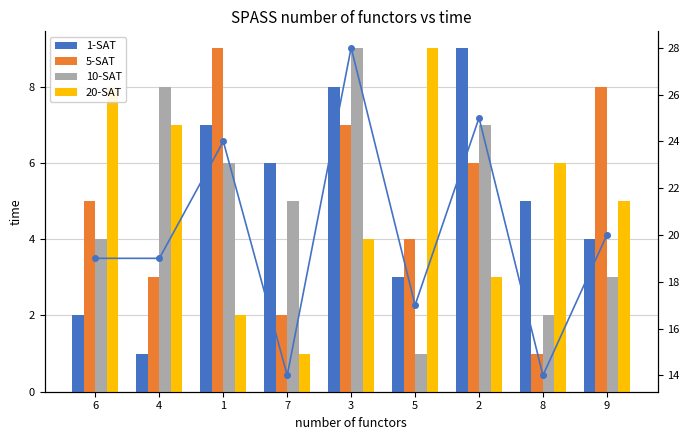

Which series has the largest range (max minus min)?

combined